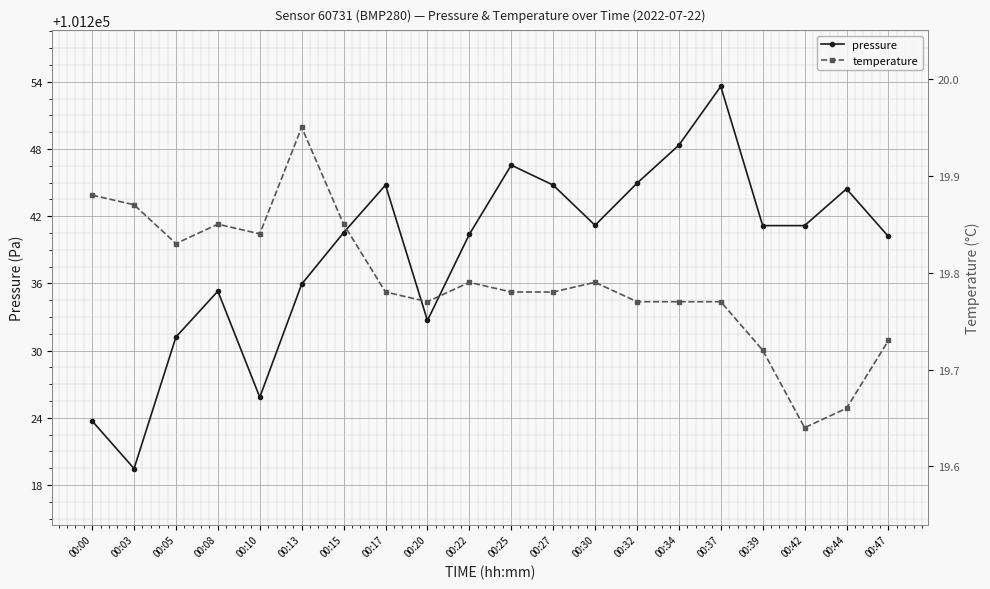

What is the difference between the maximum and minimum values in the temperature series?

0.3